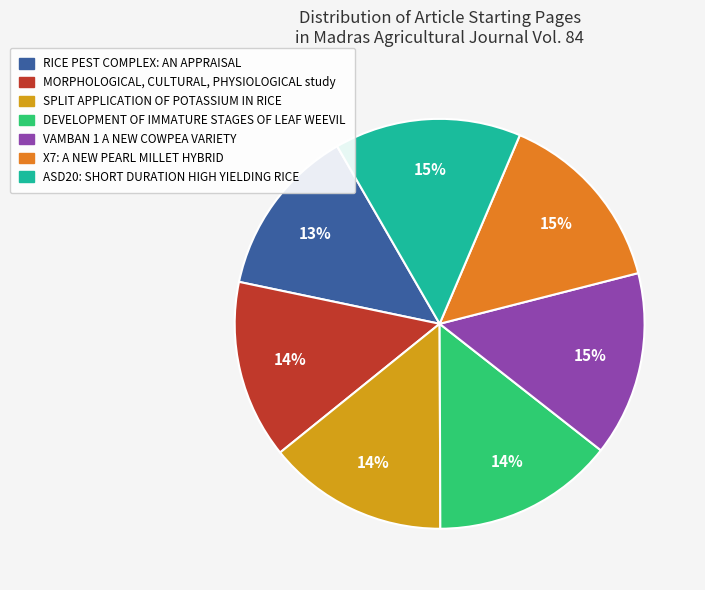

Does any single category account for the majority?

No